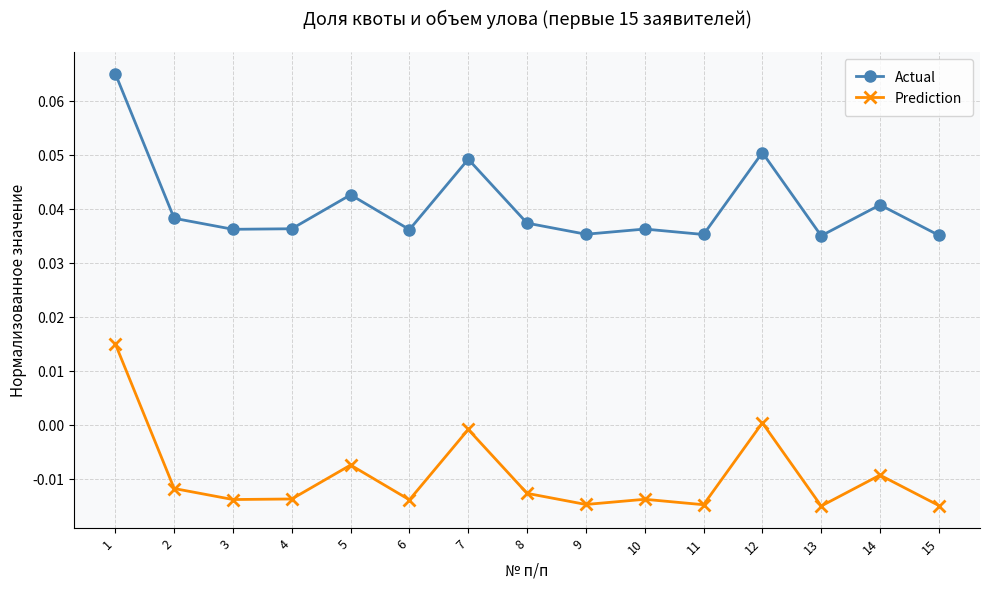

At which category does Actual reach its first local peak?

5